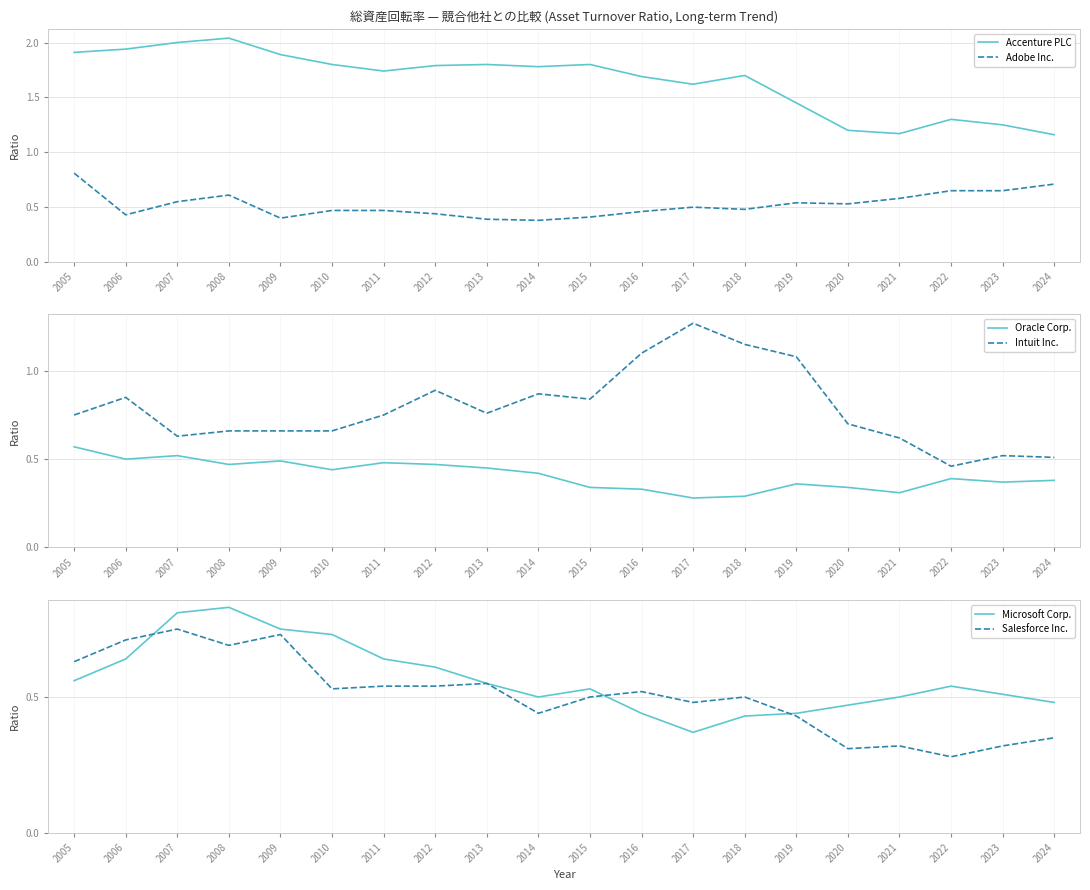

Reading left to right, extract all data points from this chart.

Accenture PLC: 1.9	1.9	2.0	2.0	1.9	1.8	1.7	1.8	1.8	1.8	1.8	1.7	1.6	1.7	1.4	1.2	1.2	1.3	1.2	1.2
Adobe Inc.: 0.8	0.4	0.6	0.6	0.4	0.5	0.5	0.4	0.4	0.4	0.4	0.5	0.5	0.5	0.5	0.5	0.6	0.7	0.7	0.7
Oracle Corp.: 0.6	0.5	0.5	0.5	0.5	0.4	0.5	0.5	0.5	0.4	0.3	0.3	0.3	0.3	0.4	0.3	0.3	0.4	0.4	0.4
Intuit Inc.: 0.8	0.8	0.6	0.7	0.7	0.7	0.8	0.9	0.8	0.9	0.8	1.1	1.3	1.1	1.1	0.7	0.6	0.5	0.5	0.5
Microsoft Corp.: 0.6	0.6	0.8	0.8	0.8	0.7	0.6	0.6	0.6	0.5	0.5	0.4	0.4	0.4	0.4	0.5	0.5	0.5	0.5	0.5
Salesforce Inc.: 0.6	0.7	0.8	0.7	0.7	0.5	0.5	0.5	0.6	0.4	0.5	0.5	0.5	0.5	0.4	0.3	0.3	0.3	0.3	0.3